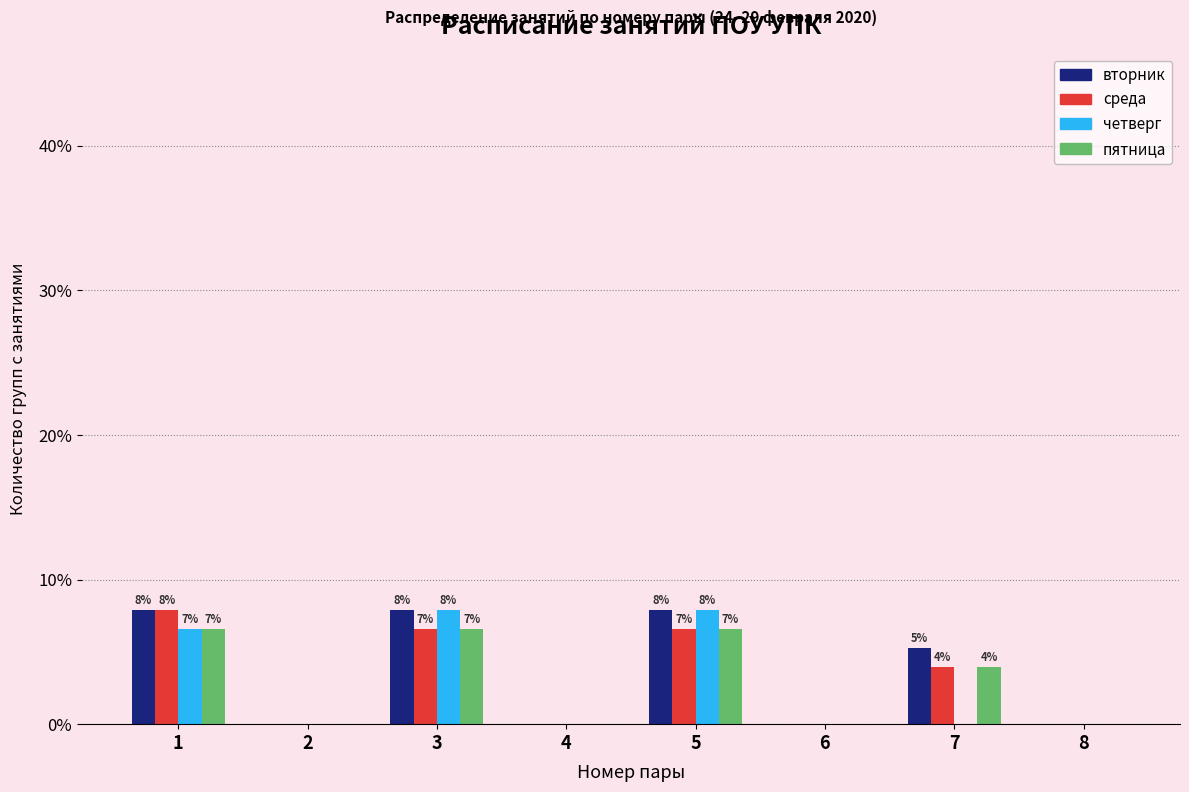

What is the highest value of the вторник series?

7.9